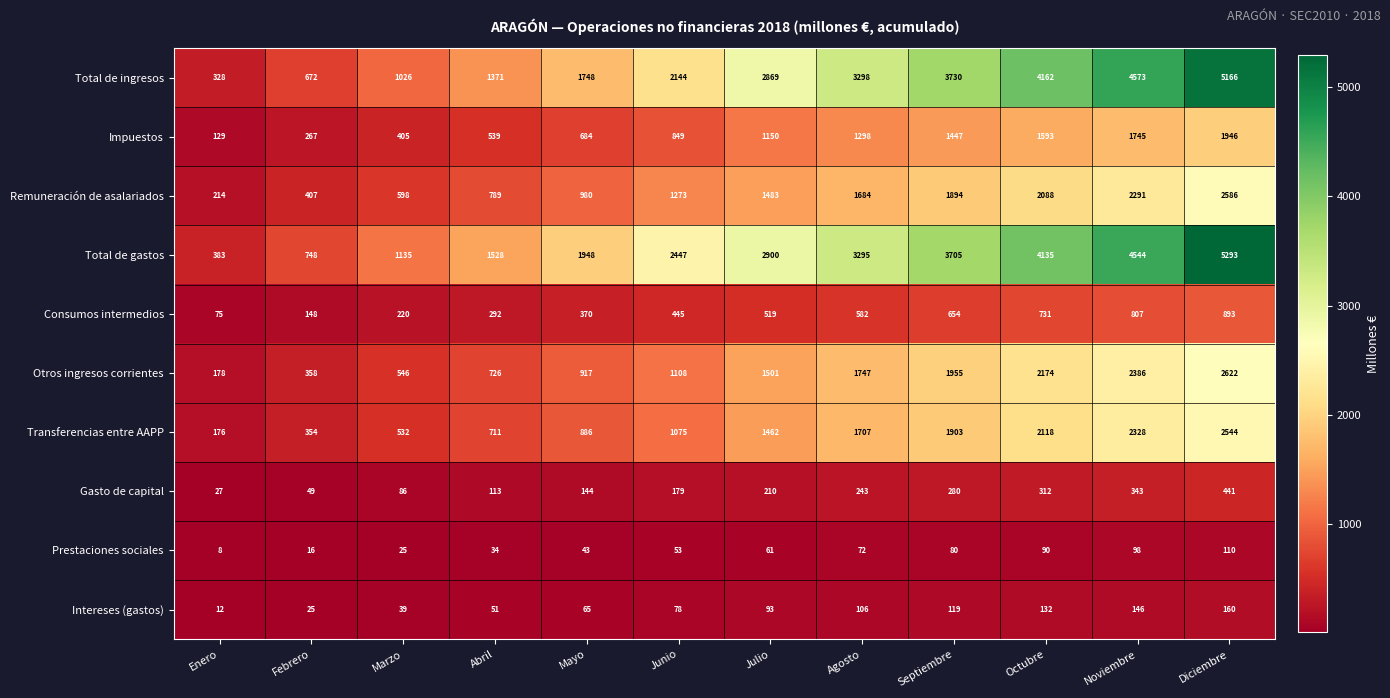

Which series changed the most between Febrero and Mayo?

Total de gastos